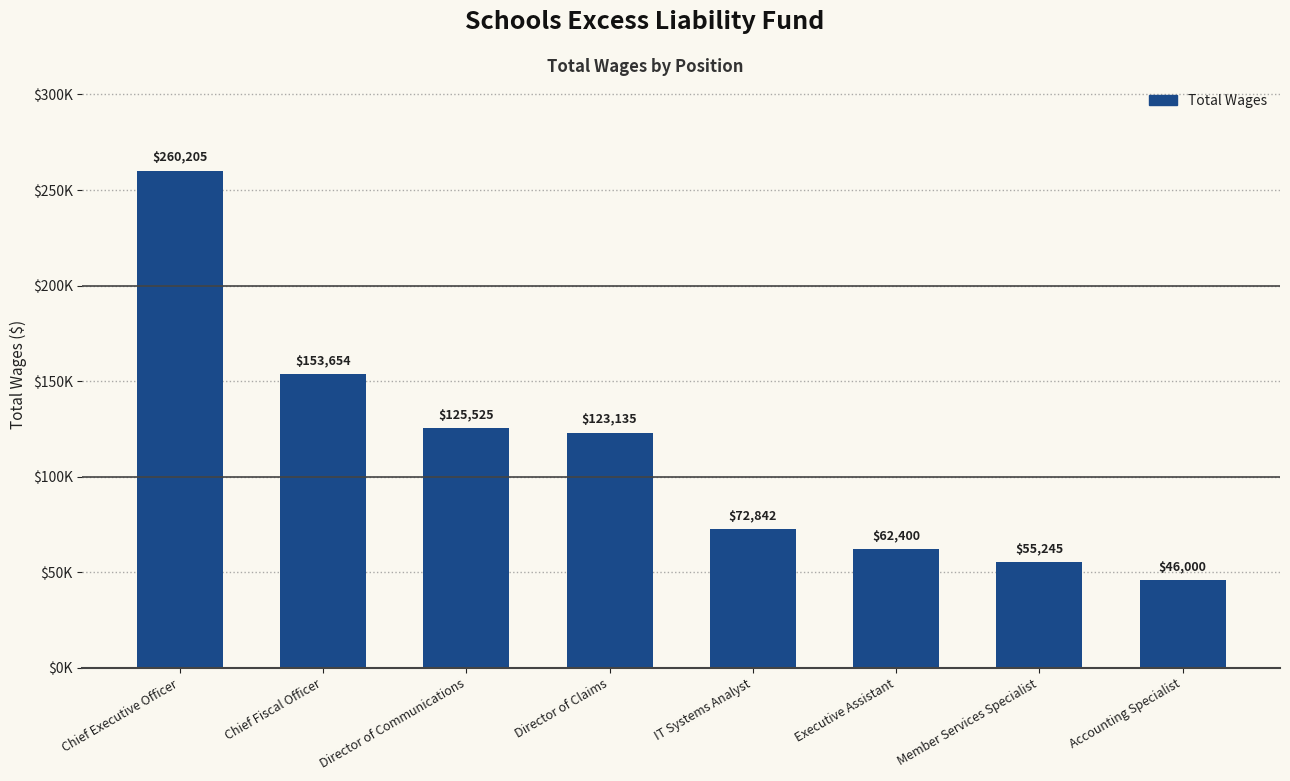

List the labels in order of value, largest first.

Chief Executive Officer, Chief Fiscal Officer, Director of Communications, Director of Claims, IT Systems Analyst, Executive Assistant, Member Services Specialist, Accounting Specialist